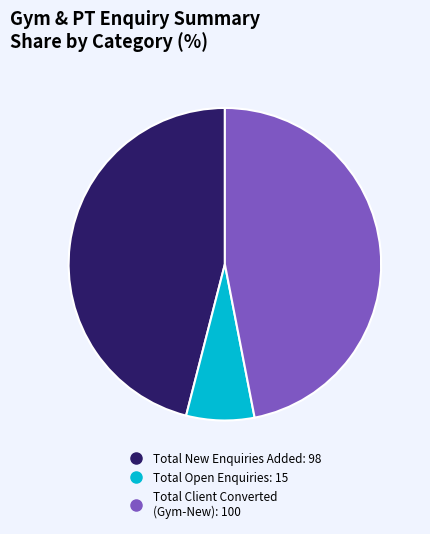

Does any single category account for the majority?

No